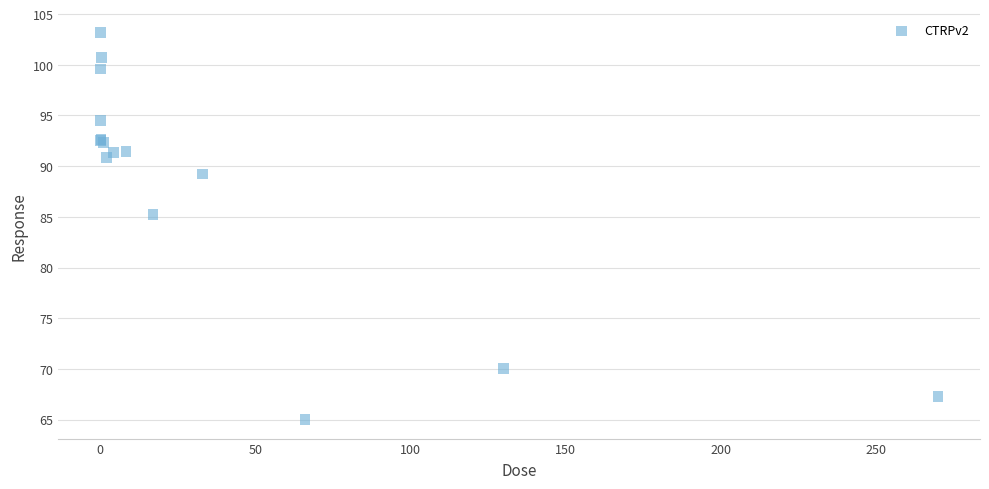

What Y value in the scatter plot is closest to 84?

85.2